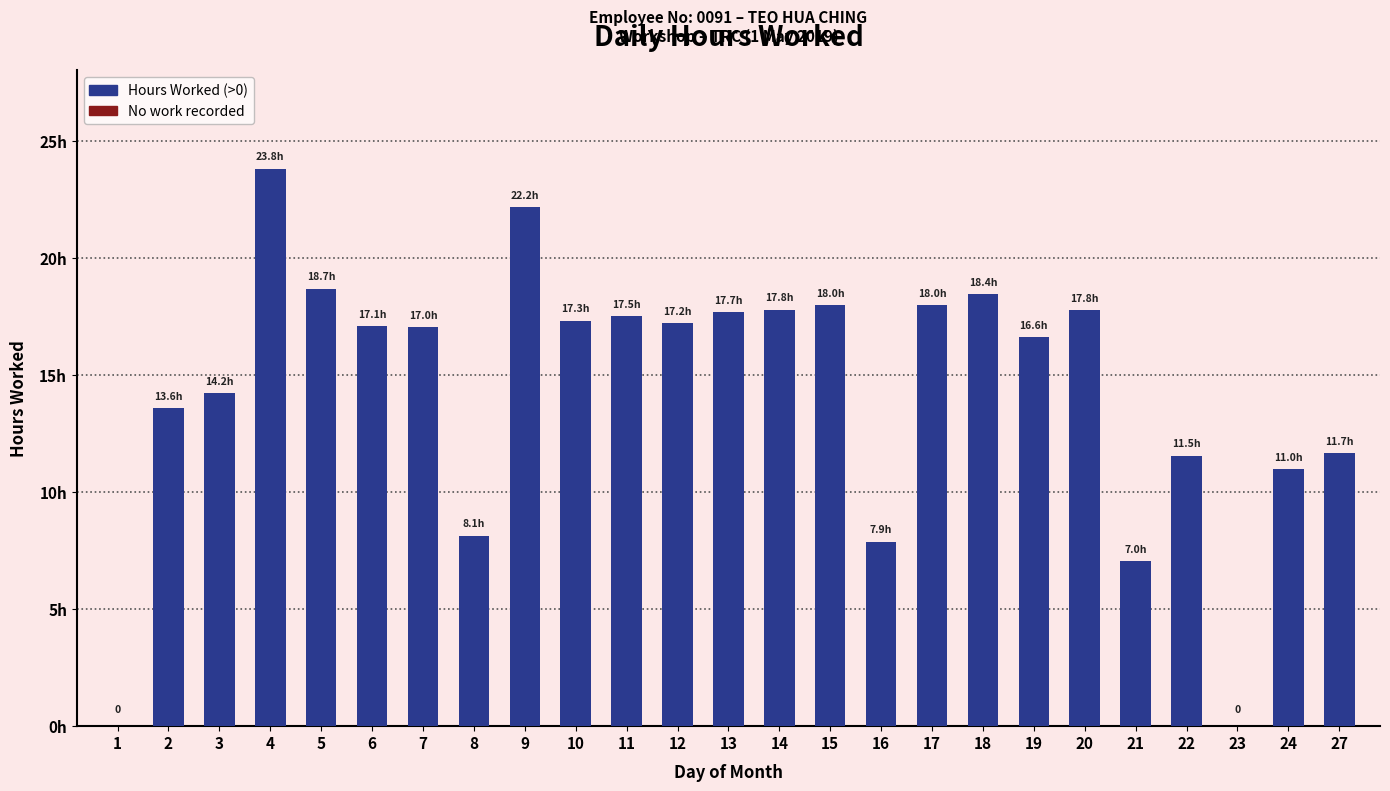

Where is the data nearest to the value 11?

24